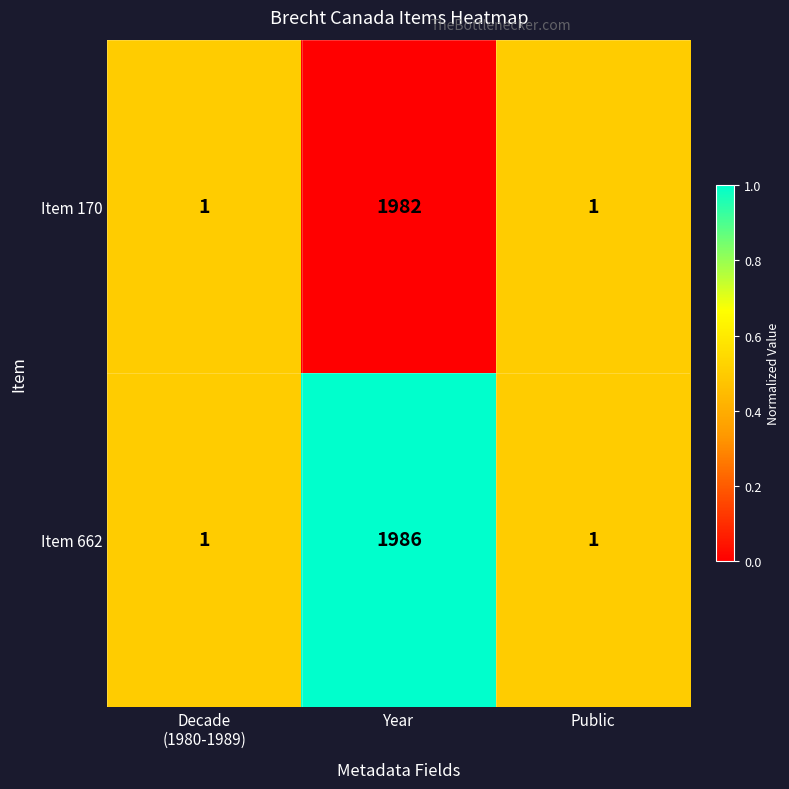

Reading left to right, list all the values displayed in this chart.

Item 170: 1	1982	1
Item 662: 1	1986	1